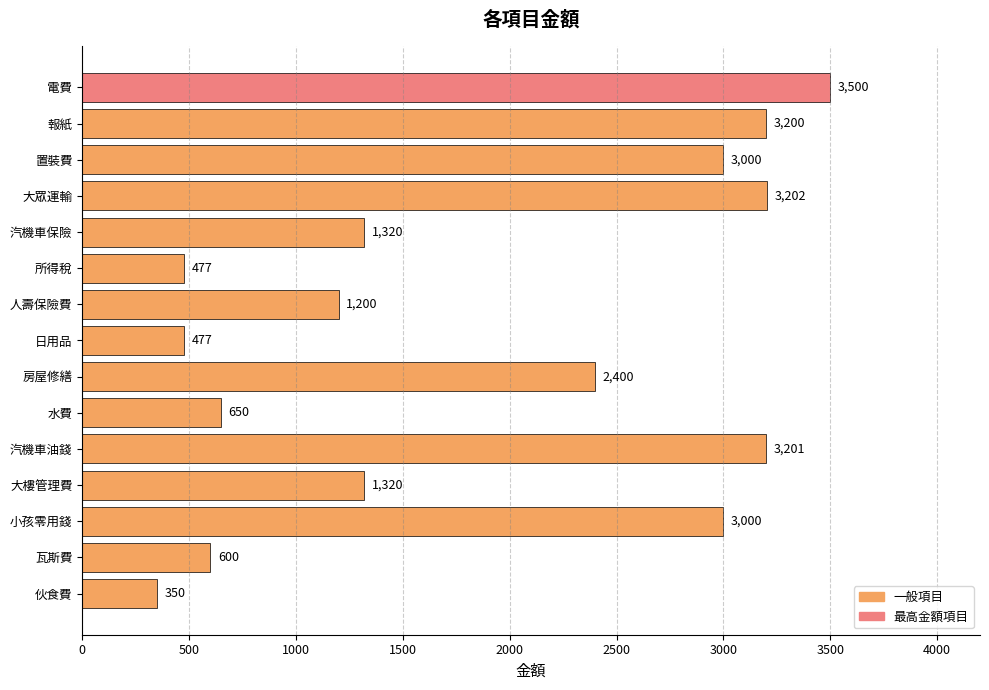

What is the minimum value shown in the chart?

350